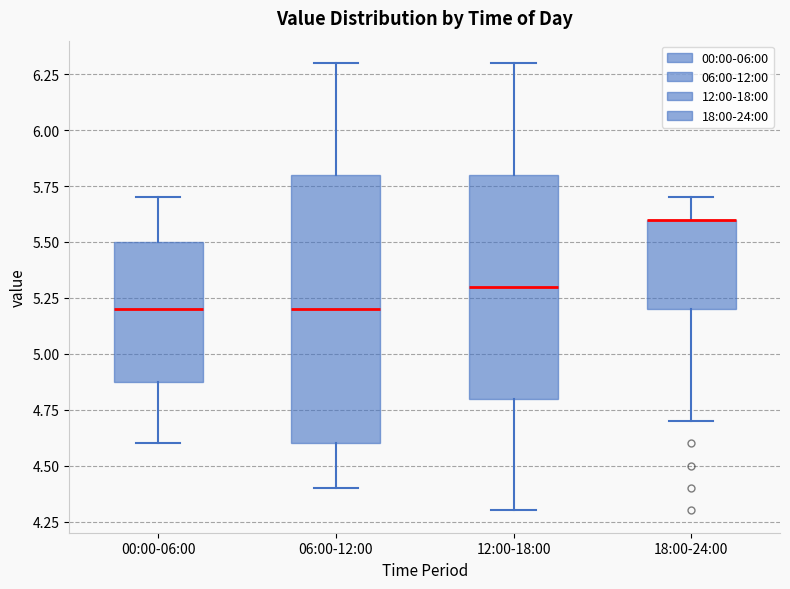

Which box is the tallest, from its lower edge to its upper edge?

06:00-12:00